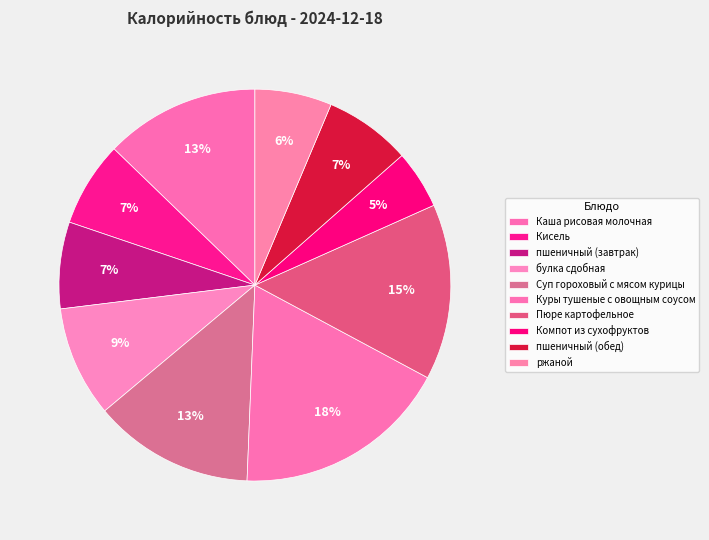

Which slice is the largest?

Куры тушеные с овощным соусом